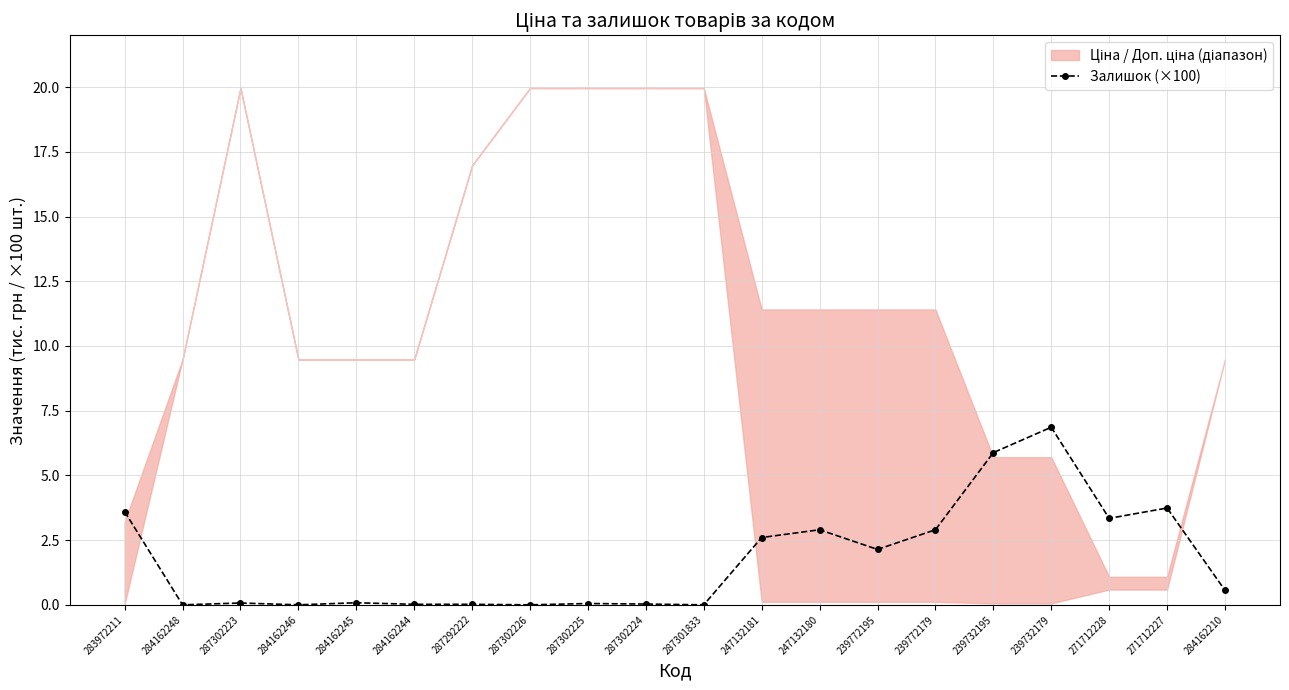

How many interior local peaks (higher than both neighbors) does the data have?

6